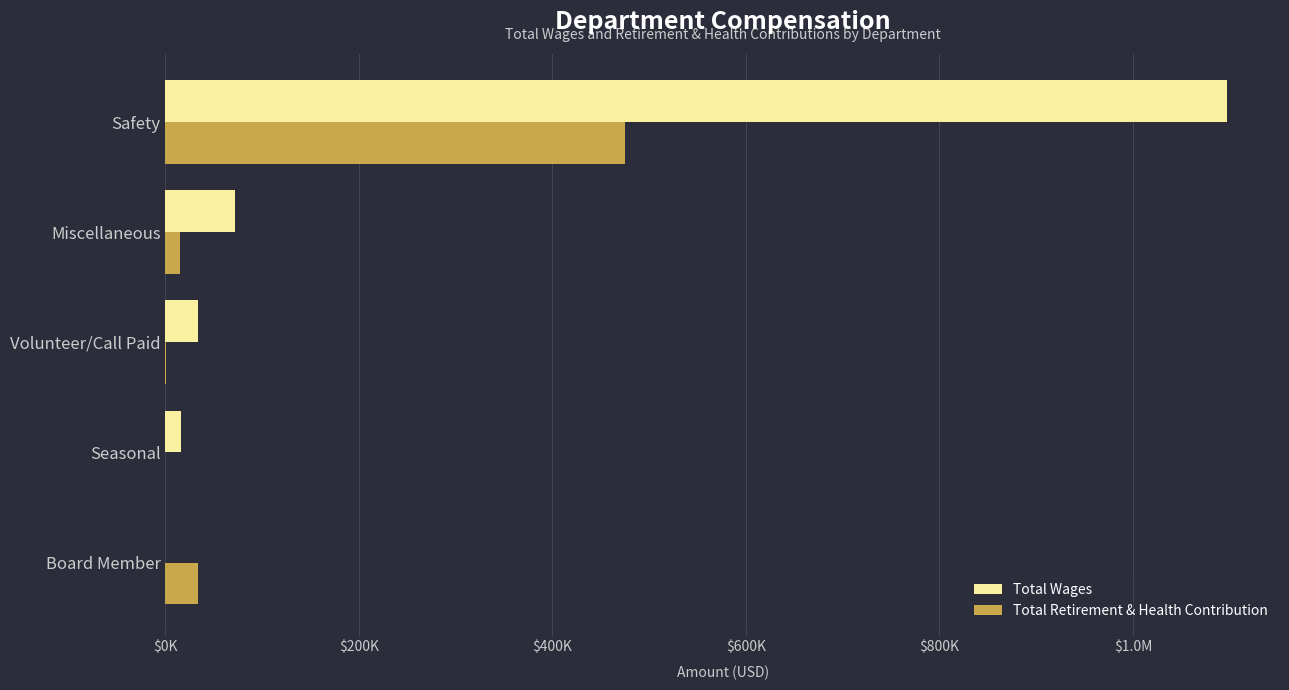

What are all the series names shown in the legend?

Total Wages, Total Retirement & Health Contribution